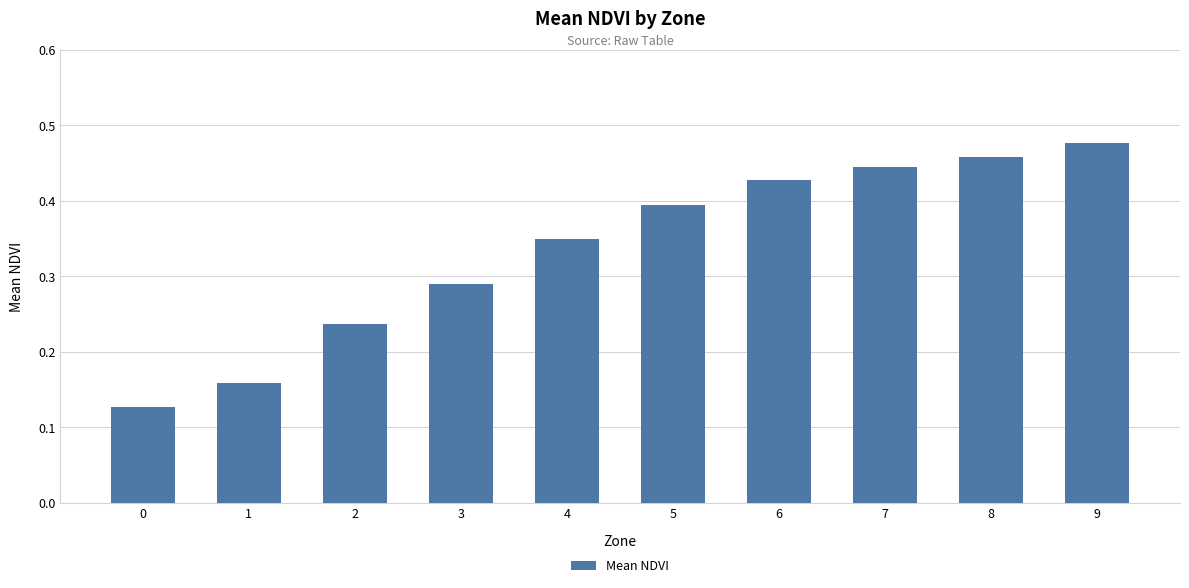

Count the number of categories in the chart.

10